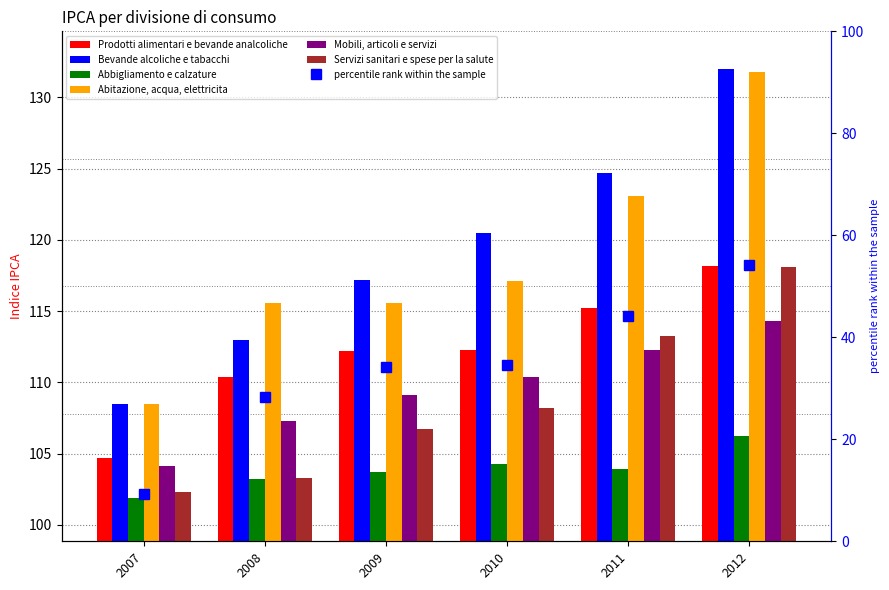

Reading left to right, what are all the values shown in this chart?

Prodotti alimentari e bevande analcoliche: 104.7	110.4	112.2	112.3	115.2	118.2
Bevande alcoliche e tabacchi: 108.5	113.0	117.2	120.5	124.7	132.0
Abbigliamento e calzature: 101.9	103.2	103.7	104.3	103.9	106.2
Abitazione, acqua, elettricita: 108.5	115.6	115.6	117.1	123.1	131.8
Mobili, articoli e servizi: 104.1	107.3	109.1	110.4	112.3	114.3
Servizi sanitari e spese per la salute: 102.3	103.3	106.7	108.2	113.3	118.1